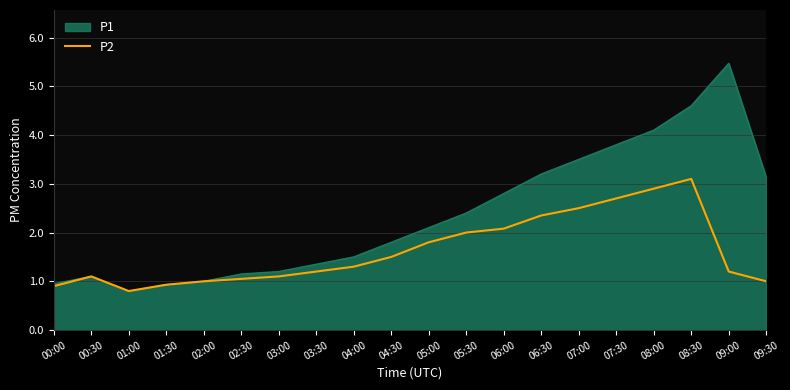

What is the spread (max minus min) of values at 07:00?

1.0